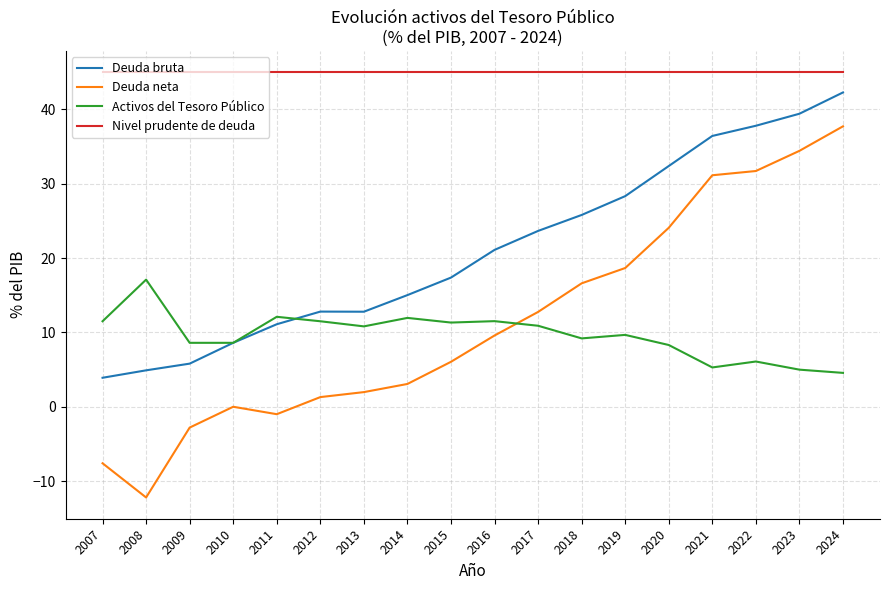

Which series has the largest total across all categories?

Nivel prudente de deuda